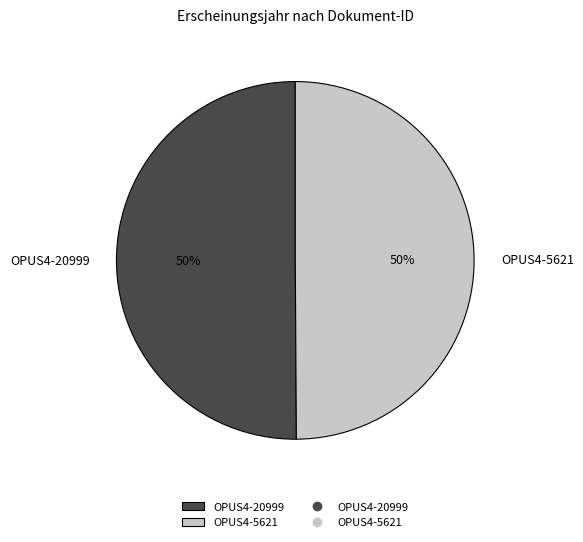

Combined, do OPUS4-5621 and OPUS4-20999 account for over 50%?

Yes